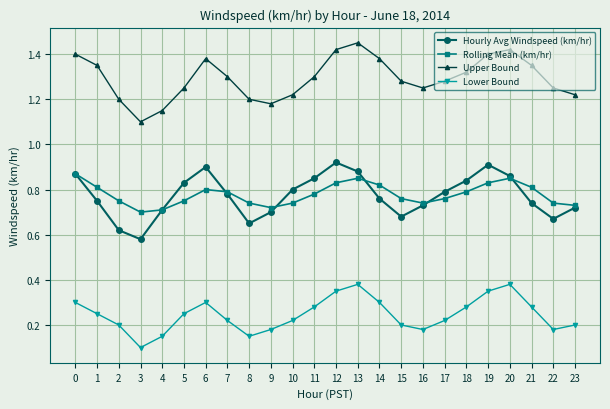

At how many categories does at least one series exceed 1?

24